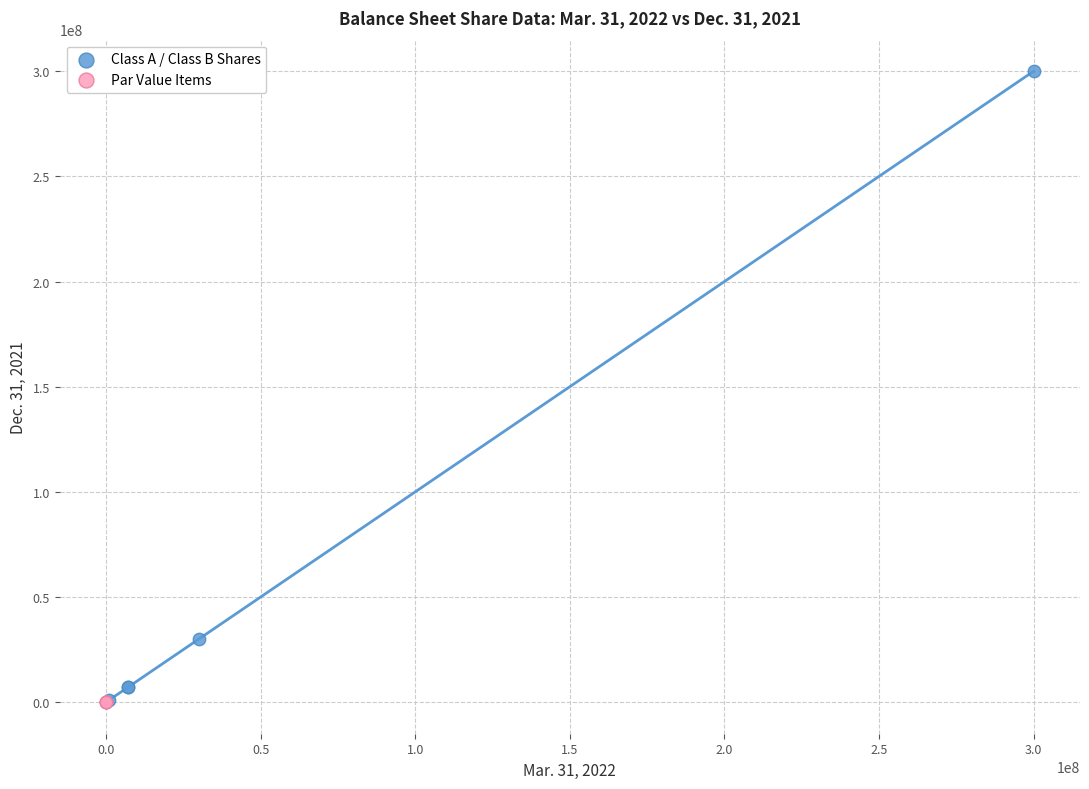

Which series contains the highest Y value?

Class A / Class B Shares